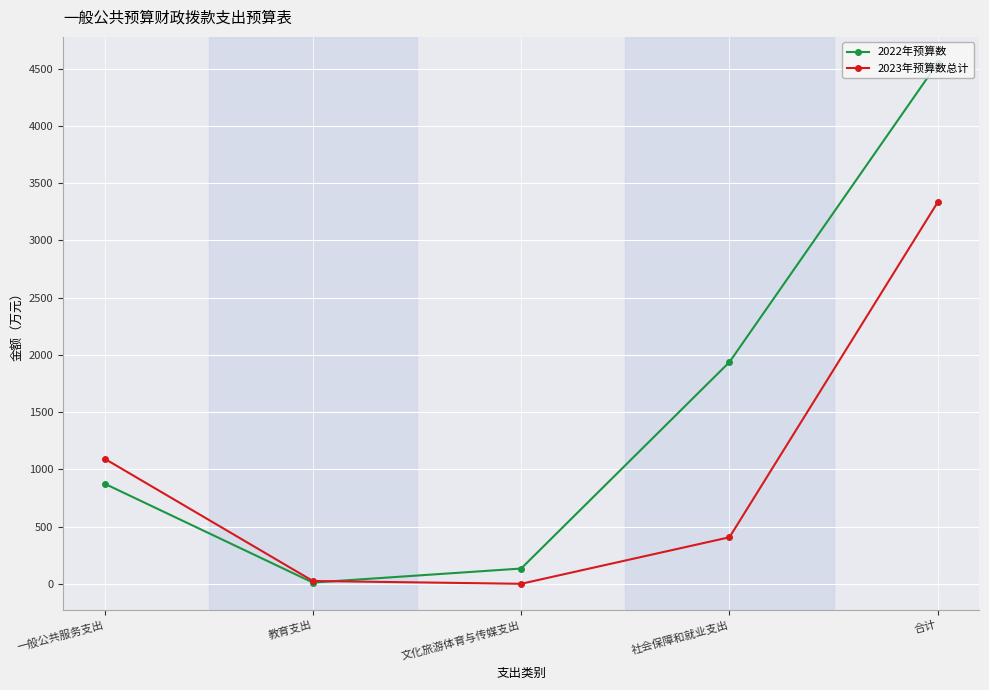

Which series has the largest total across all categories?

2022年预算数